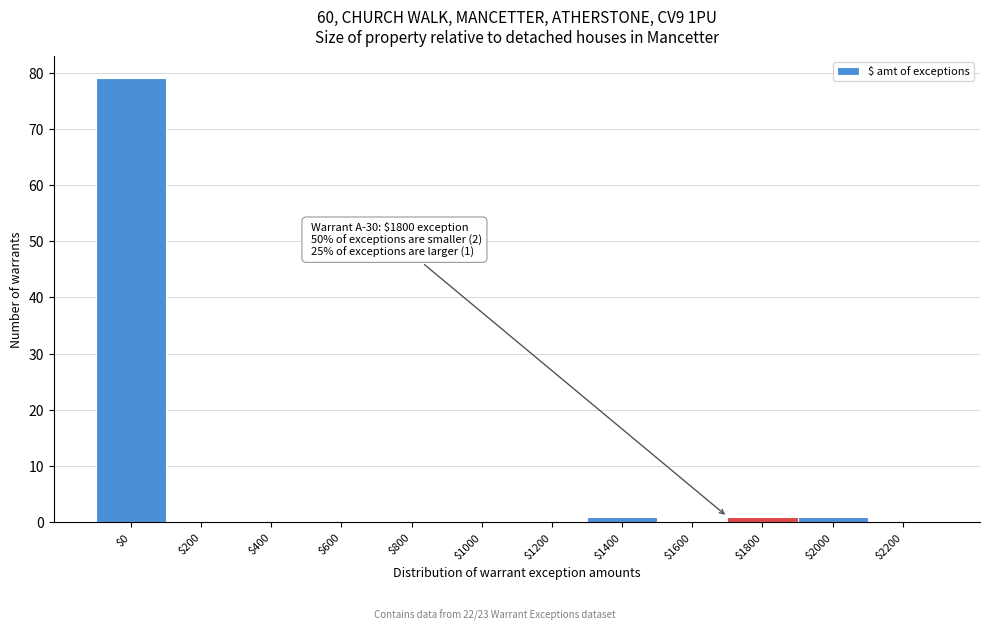

What is the sum of all values?

82